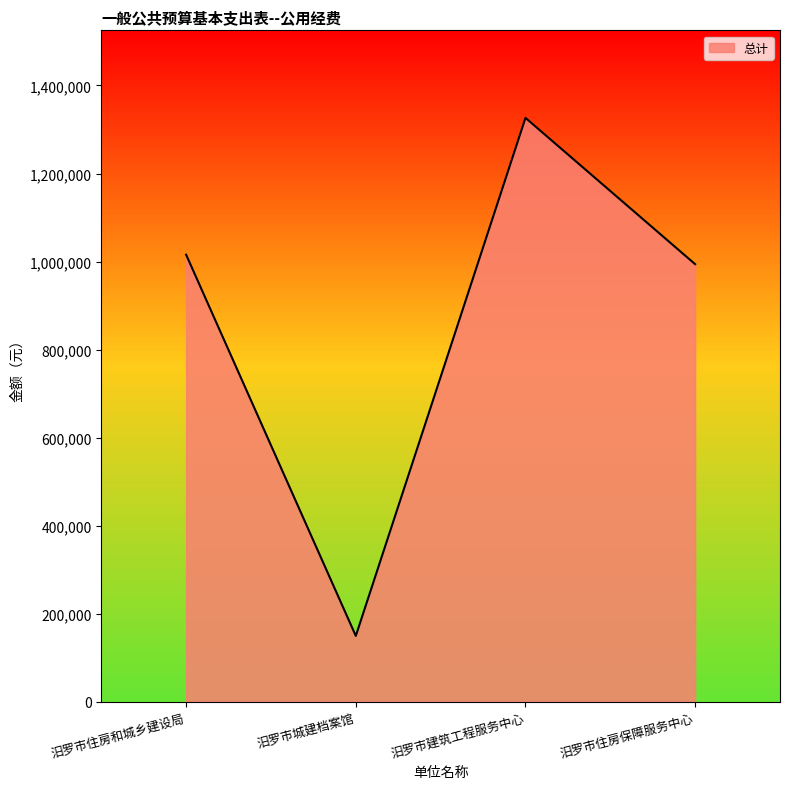

Does the chart have visible grid lines?

No